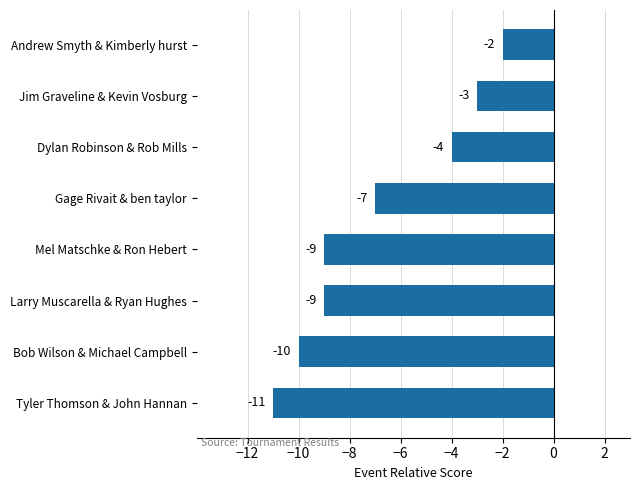

What is the change in value from Tyler Thomson & John Hannan to Gage Rivait & ben taylor?

+4